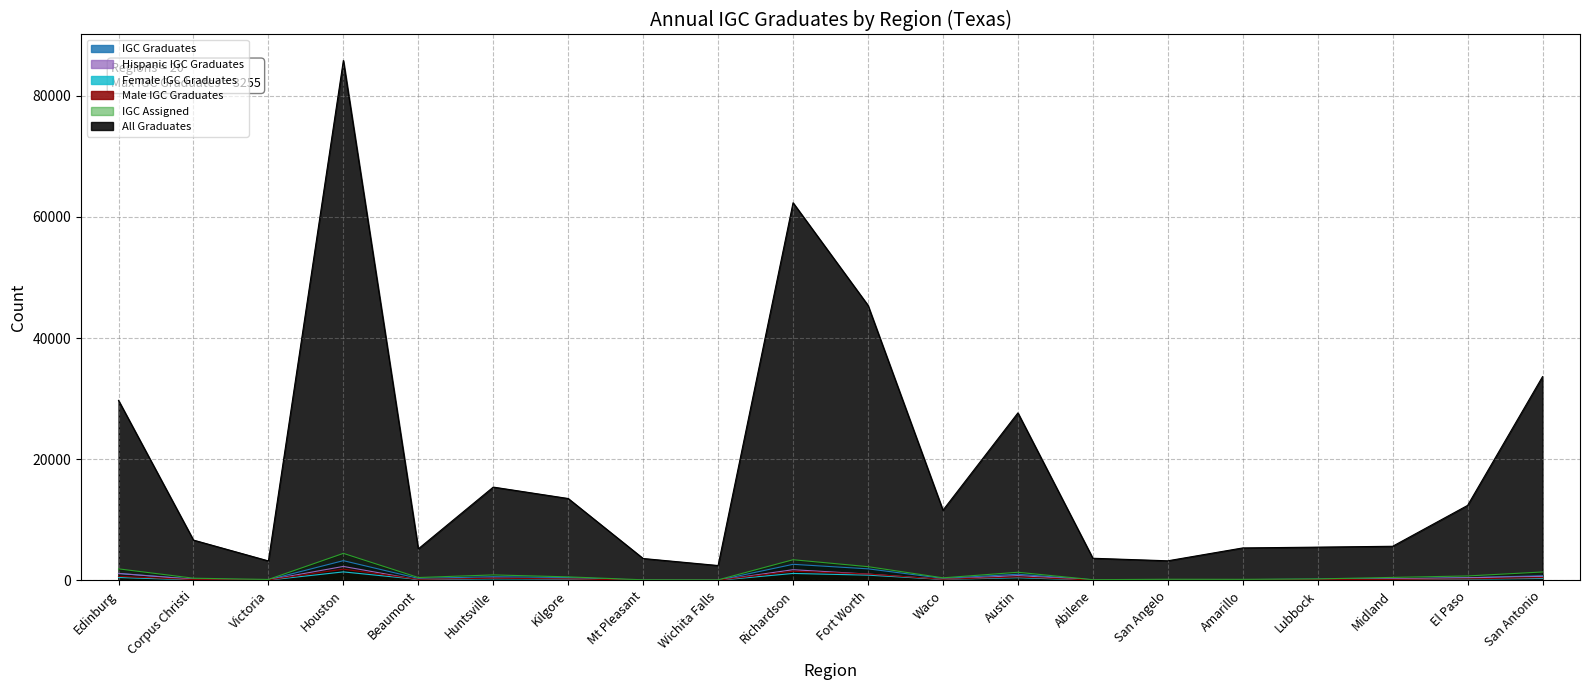

Which category has the lowest value across all series?

Wichita Falls